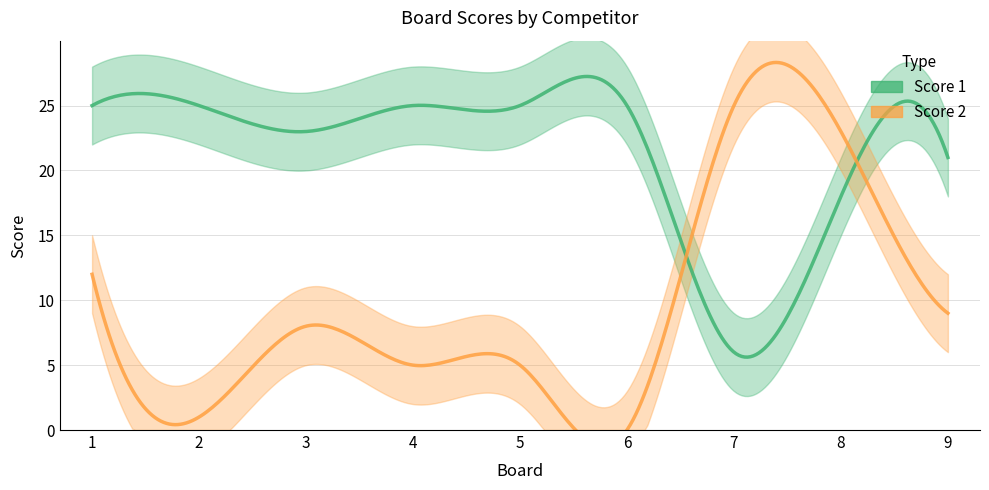

Reading left to right, what are all the values shown in this chart?

Score 1: 25	25	23	25	25	25	6	18	21
Score 2: 12	1	8	5	5	0	25	23	9